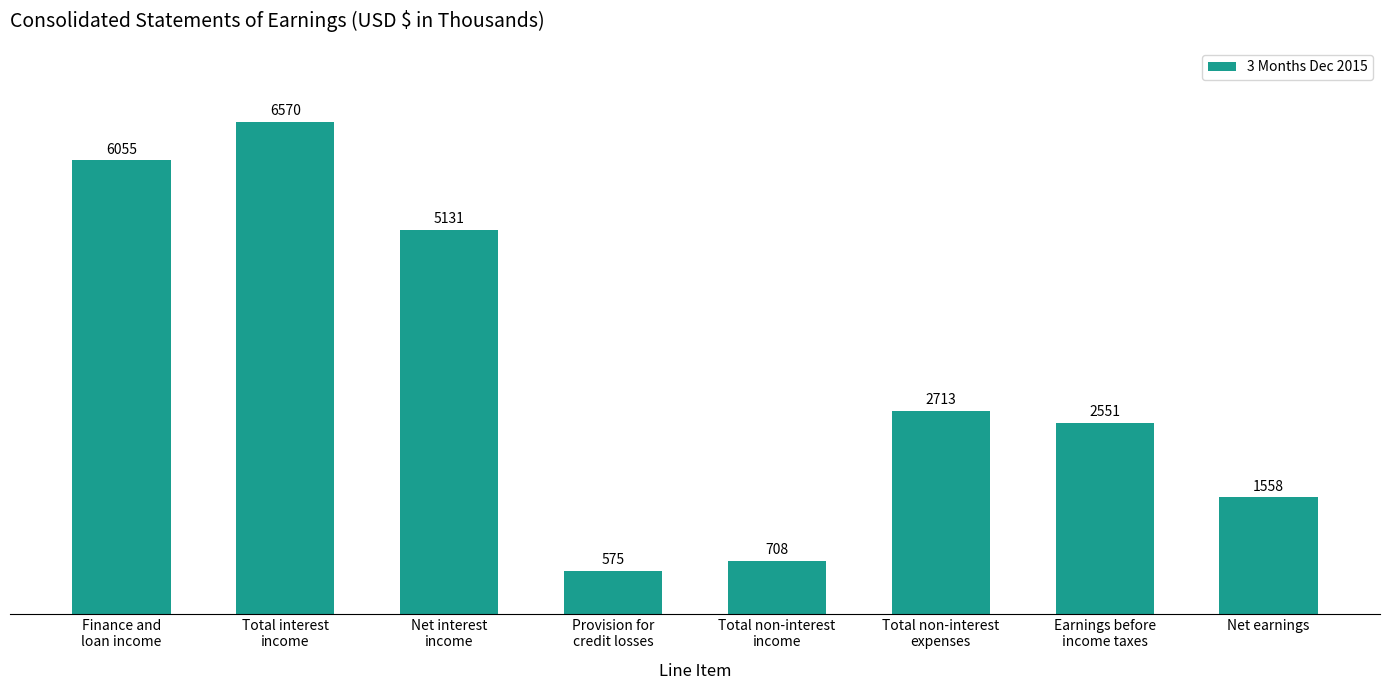

True or false: the data shows 2713 at Total non-interest
expenses.

True